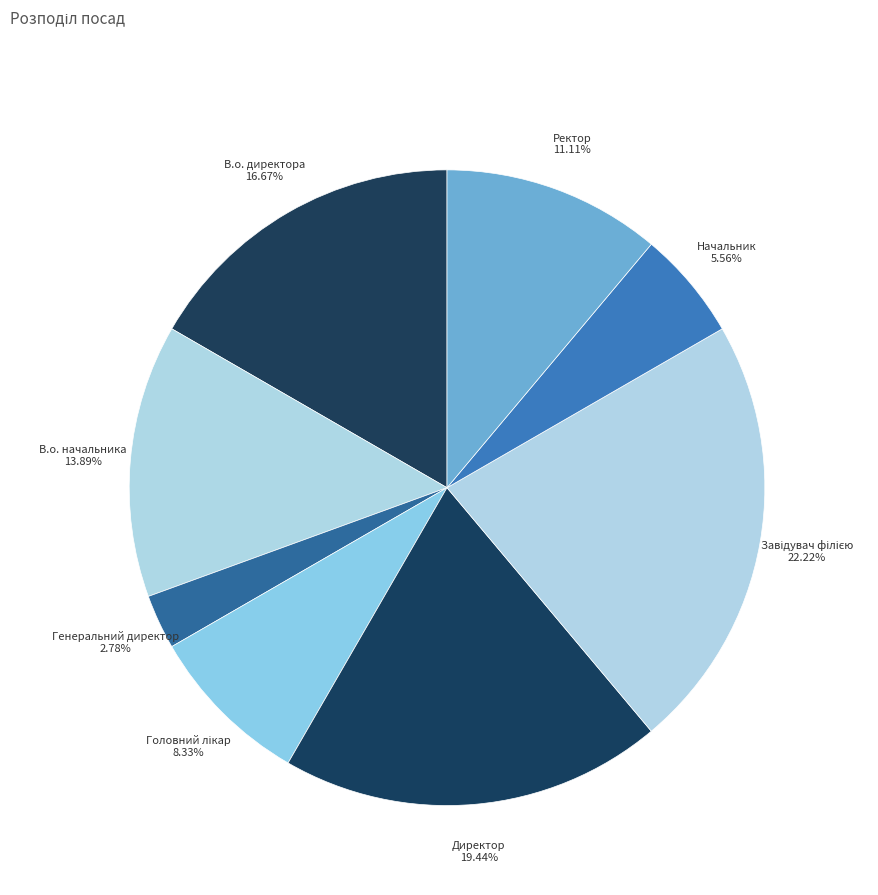

To the nearest percent, what portion does Генеральний директор represent?

3%